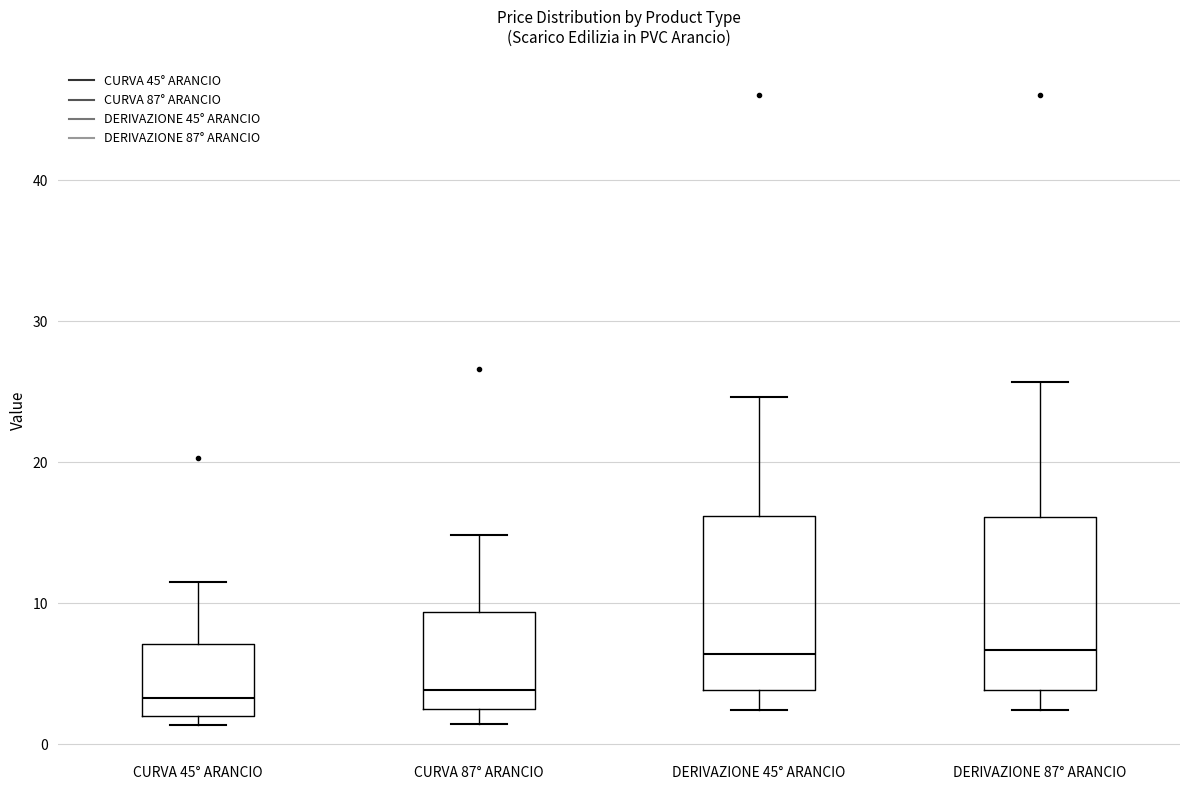

Reading left to right, transcribe this box plot: for each box, give where its median line is, the range the box spans, and where its two whiskers end, as read against the y-axis. The values are not printed on the chart, so give them approximately, as read against the axis.

CURVA 45° ARANCIO: median 3, box 2 to 7, whiskers 1 to 11
CURVA 87° ARANCIO: median 4, box 3 to 9, whiskers 1 to 15
DERIVAZIONE 45° ARANCIO: median 6, box 4 to 16, whiskers 2 to 25
DERIVAZIONE 87° ARANCIO: median 7, box 4 to 16, whiskers 2 to 26